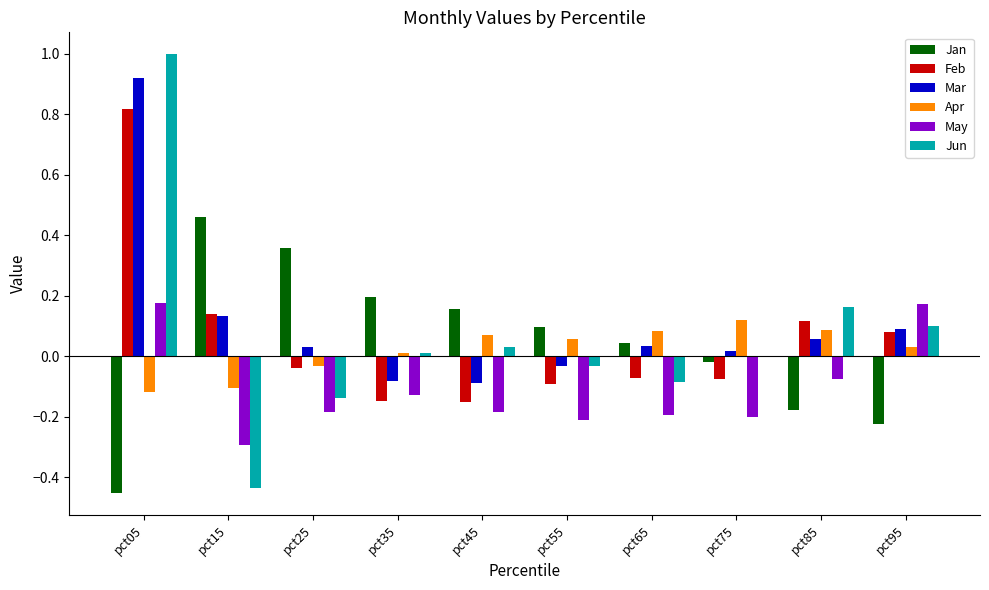

Is the value of Jan at pct95 greater than the value of May at pct15?

Yes